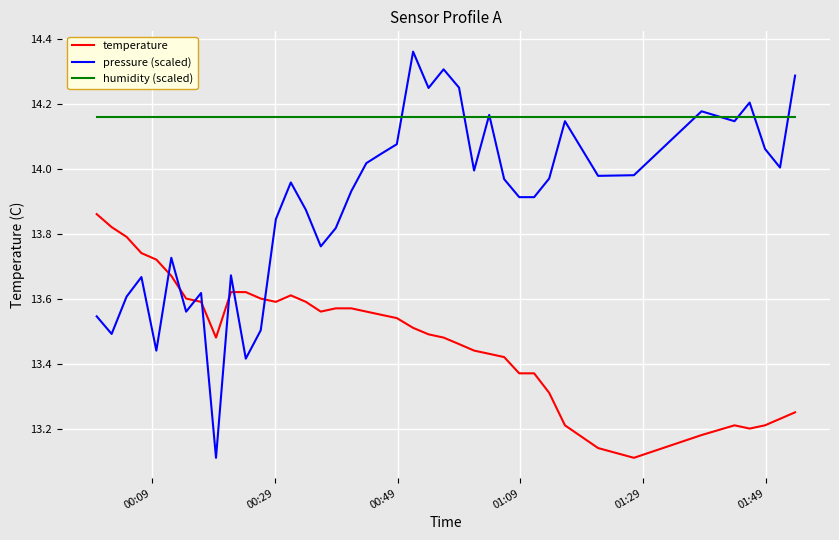

Which series has the widest spread of values?

pressure (scaled)